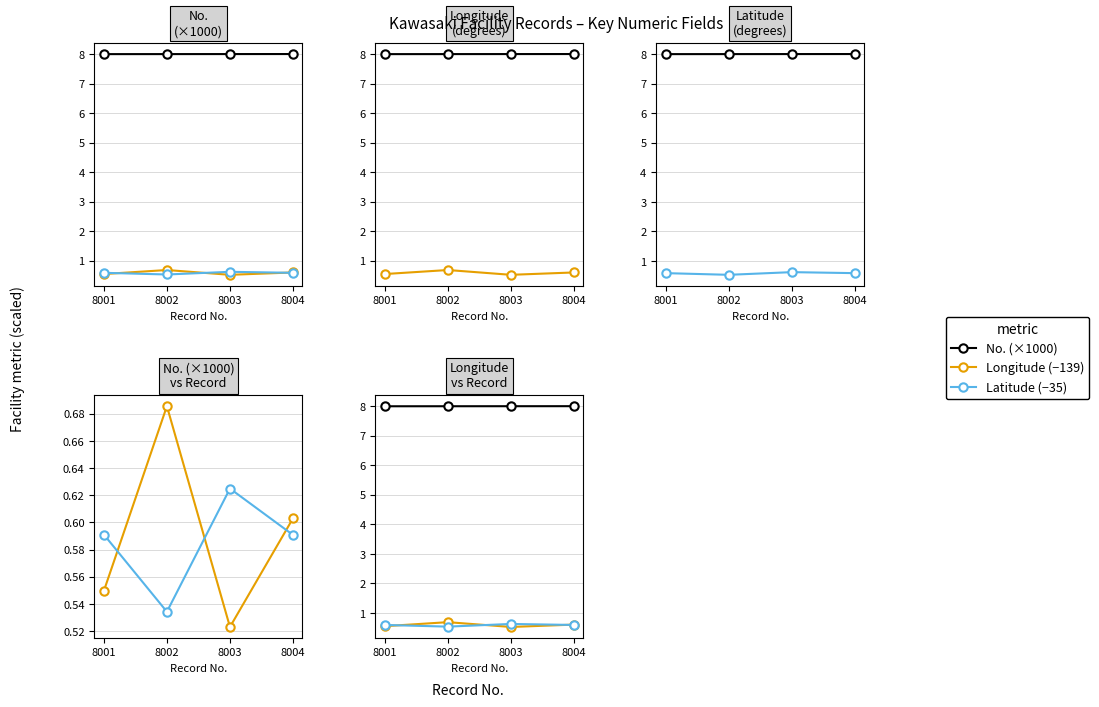

What is the value of the No. (×1000) point at the 3rd from the left?

8.0